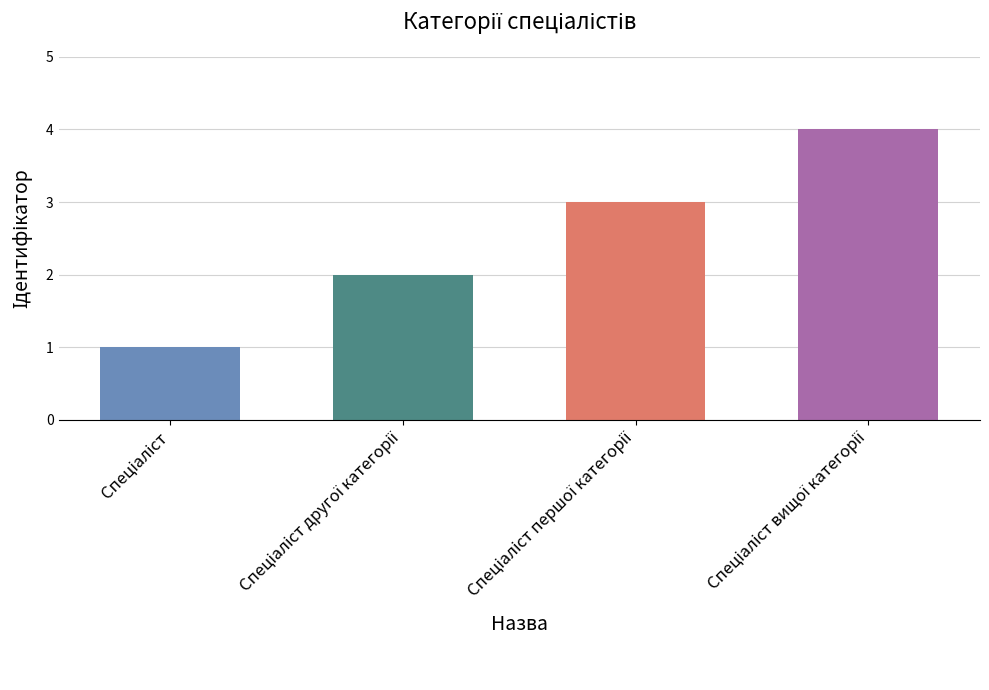

What is the difference between the maximum and minimum values?

3